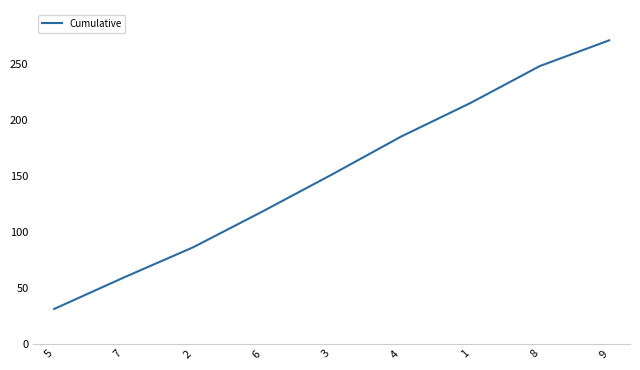

What is the greatest value displayed?

271